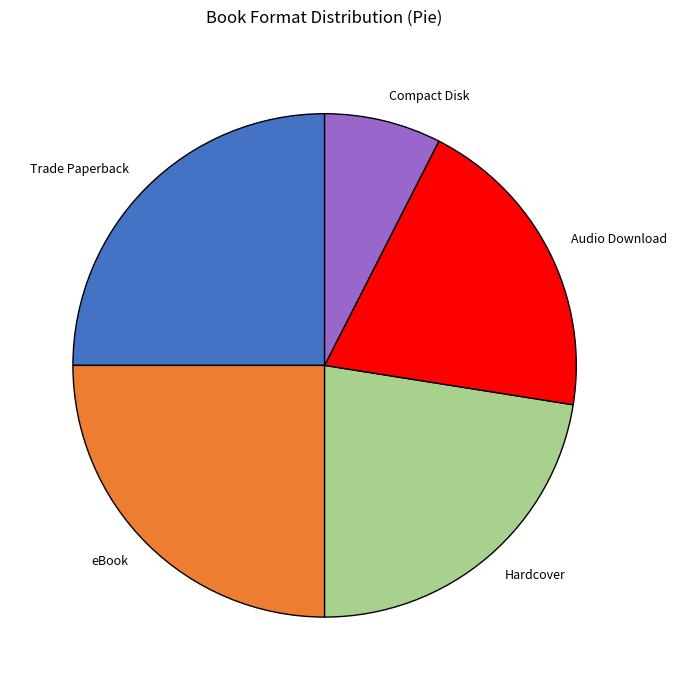

Does Audio Download represent more than half of the total?

No